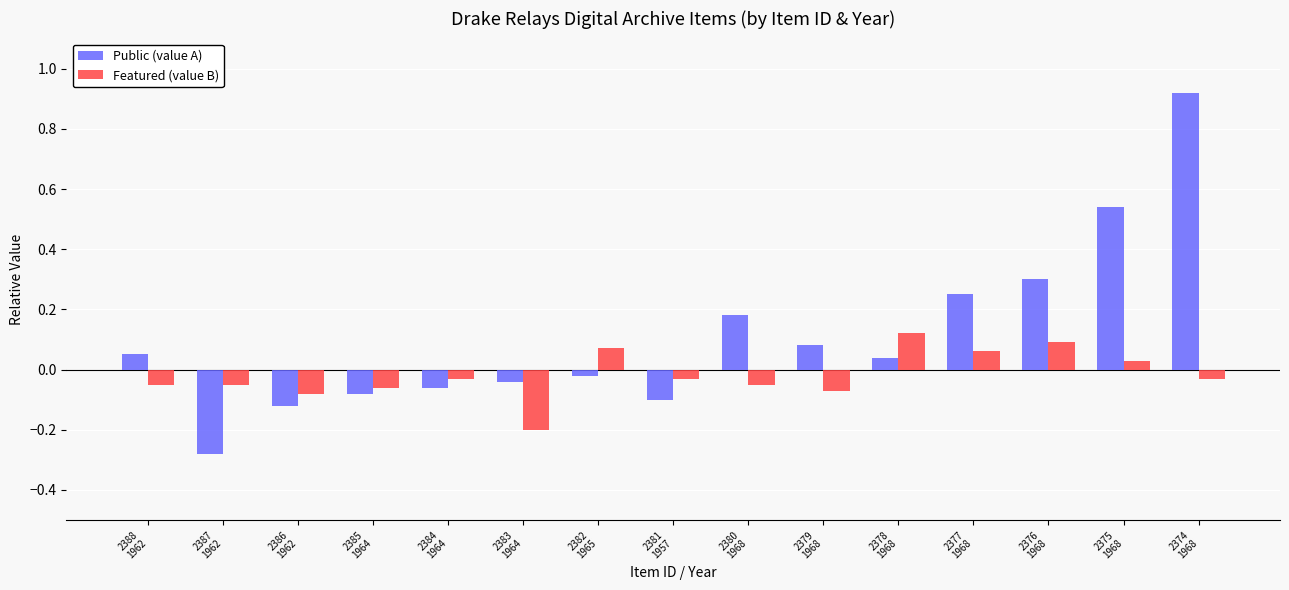

Which series has the largest range (max minus min)?

Public (value A)